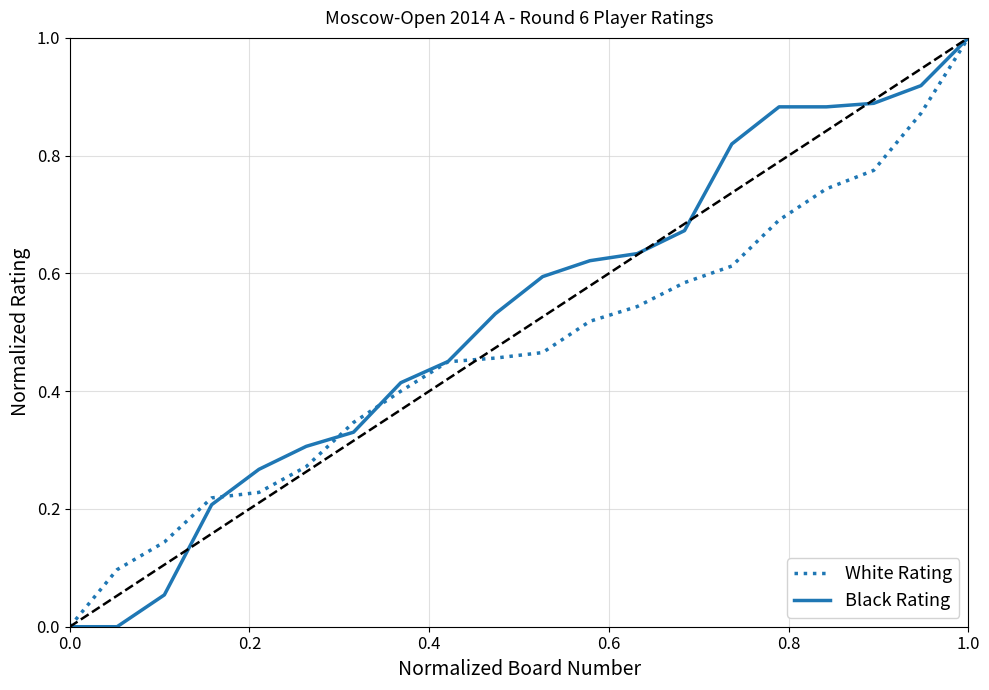

What is the maximum value shown in the chart?

1.0